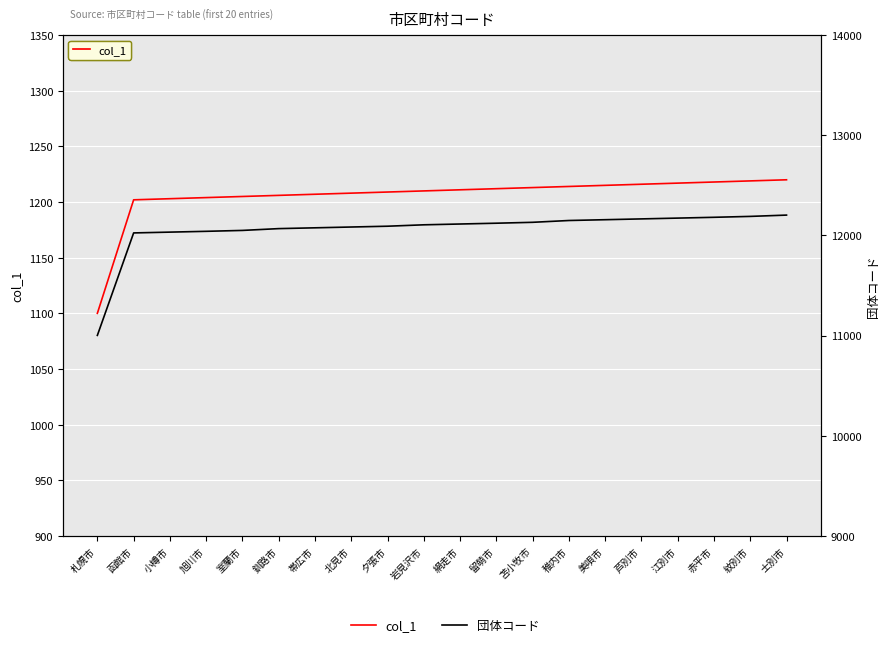

True or false: col_1 has a value of 462 at 芦別市.

False